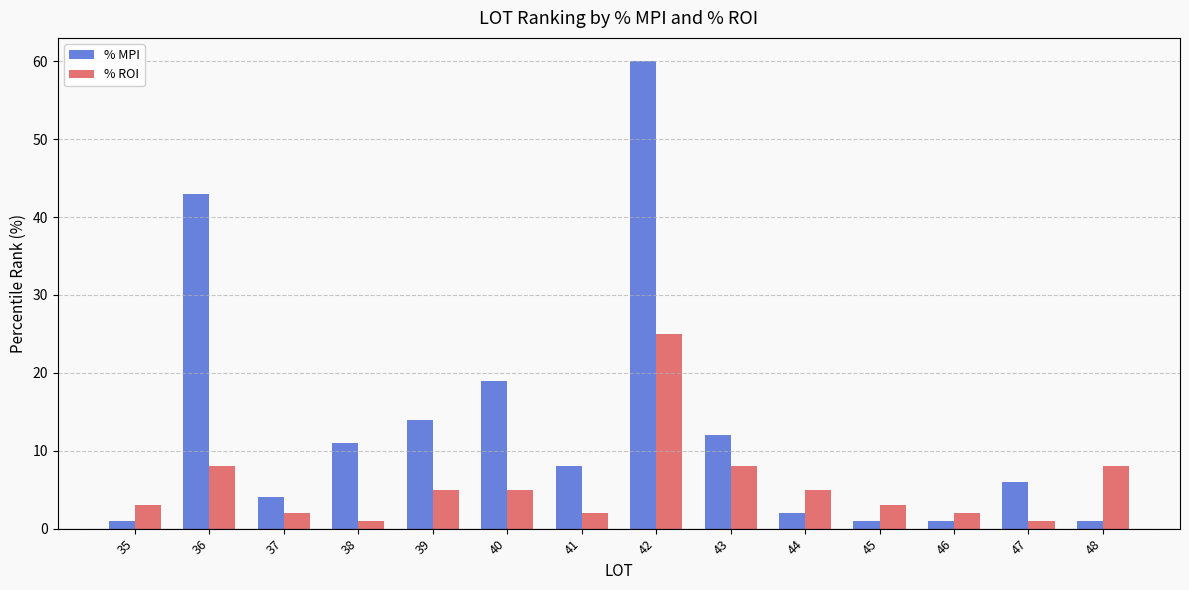

List the series in order of their overall mean, highest first.

% MPI, % ROI